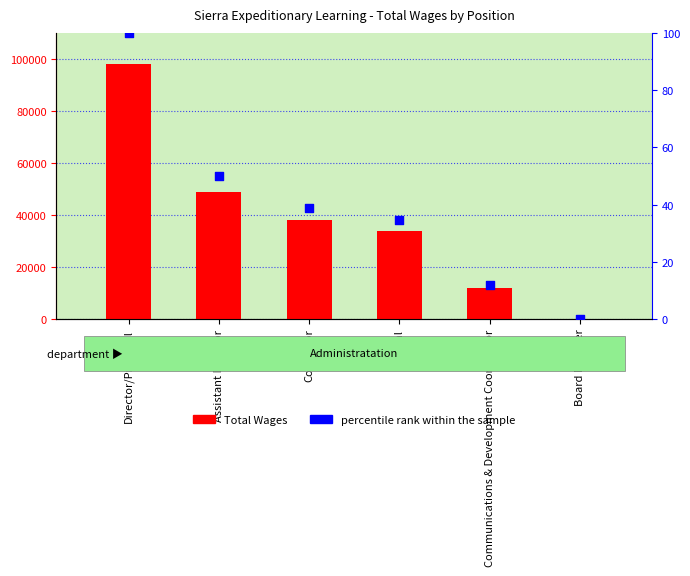

What is the total value across all series at Assistant Director?

49062.9